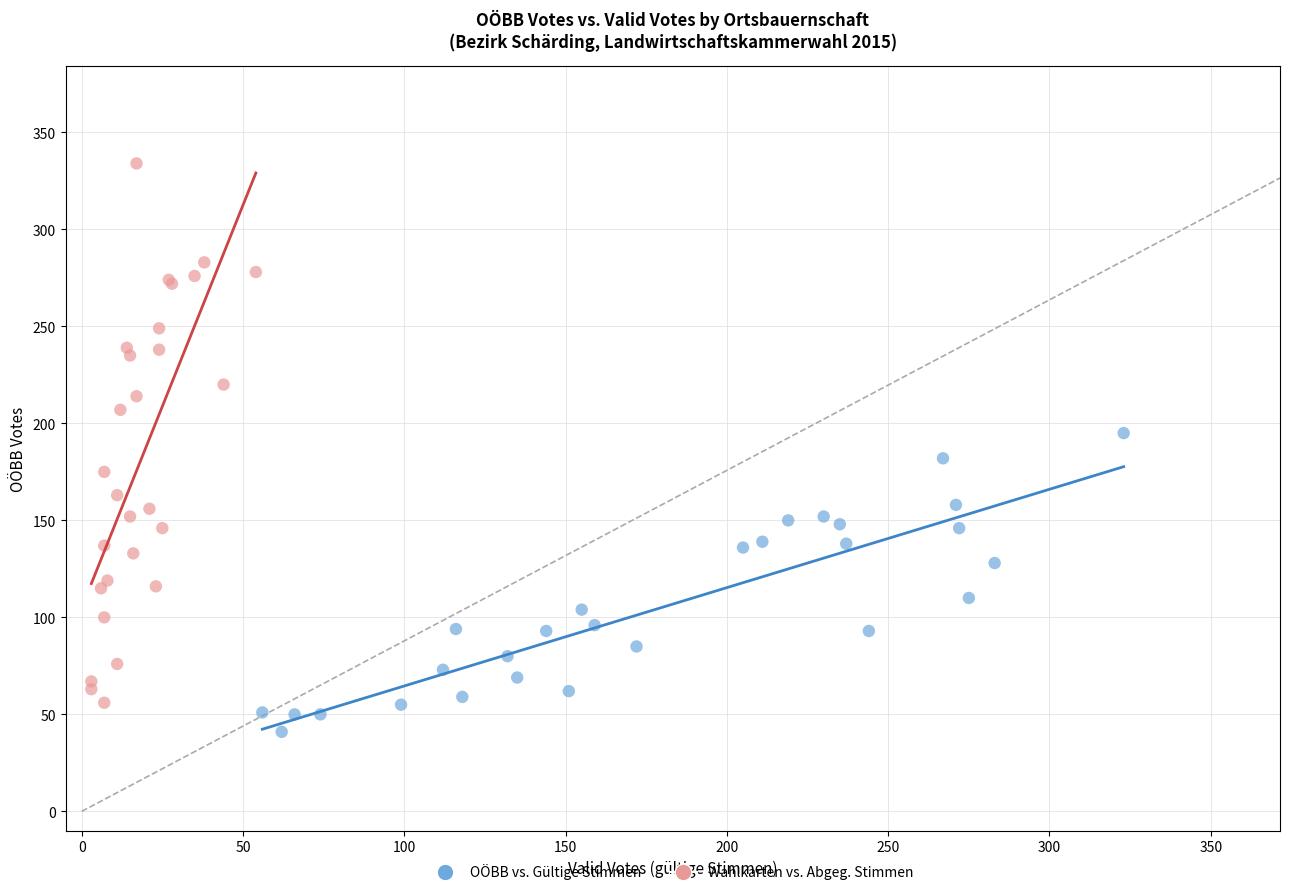

Which series reaches the maximum Y coordinate?

Wahlkarten vs. Abgeg. Stimmen